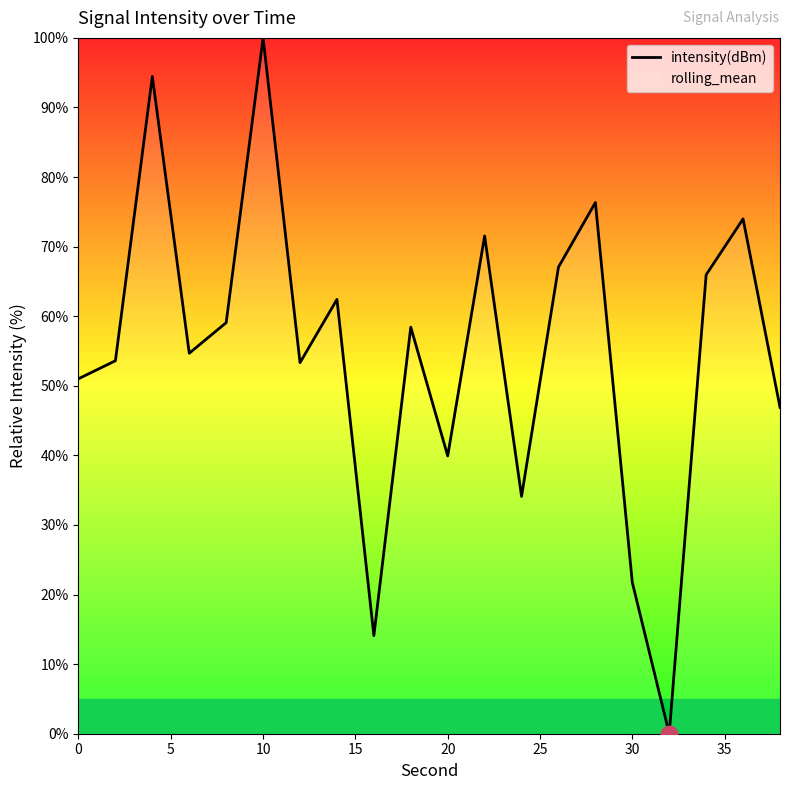

True or false: the data shows 82.8 at 20.

False